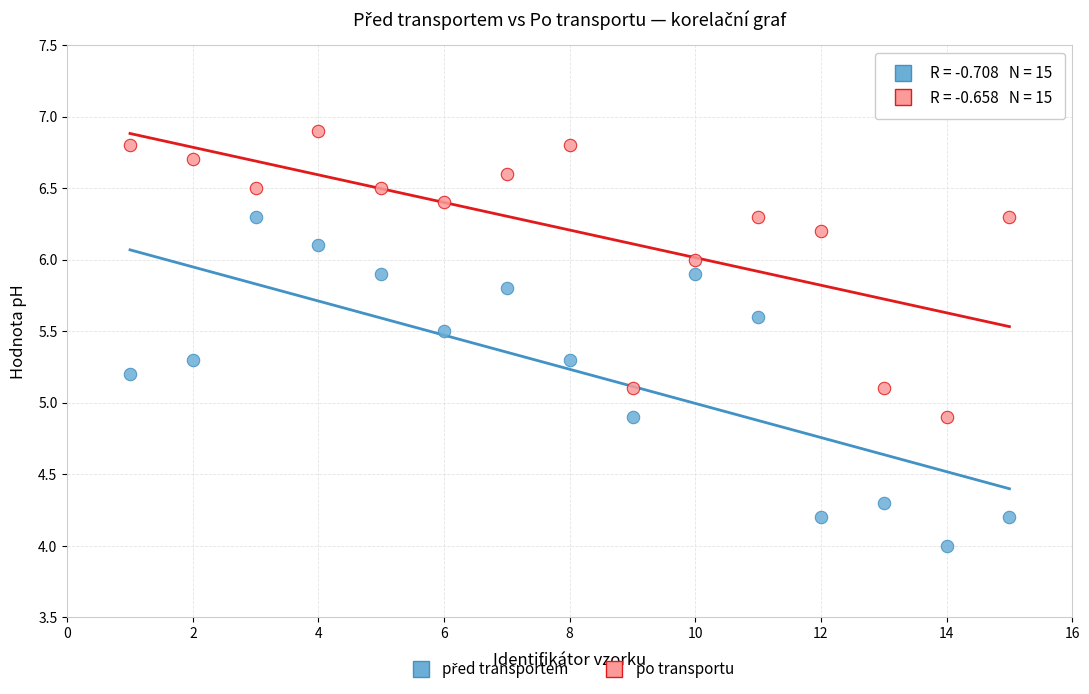

Across all data points, what is the range of X values (max minus min)?

14.0